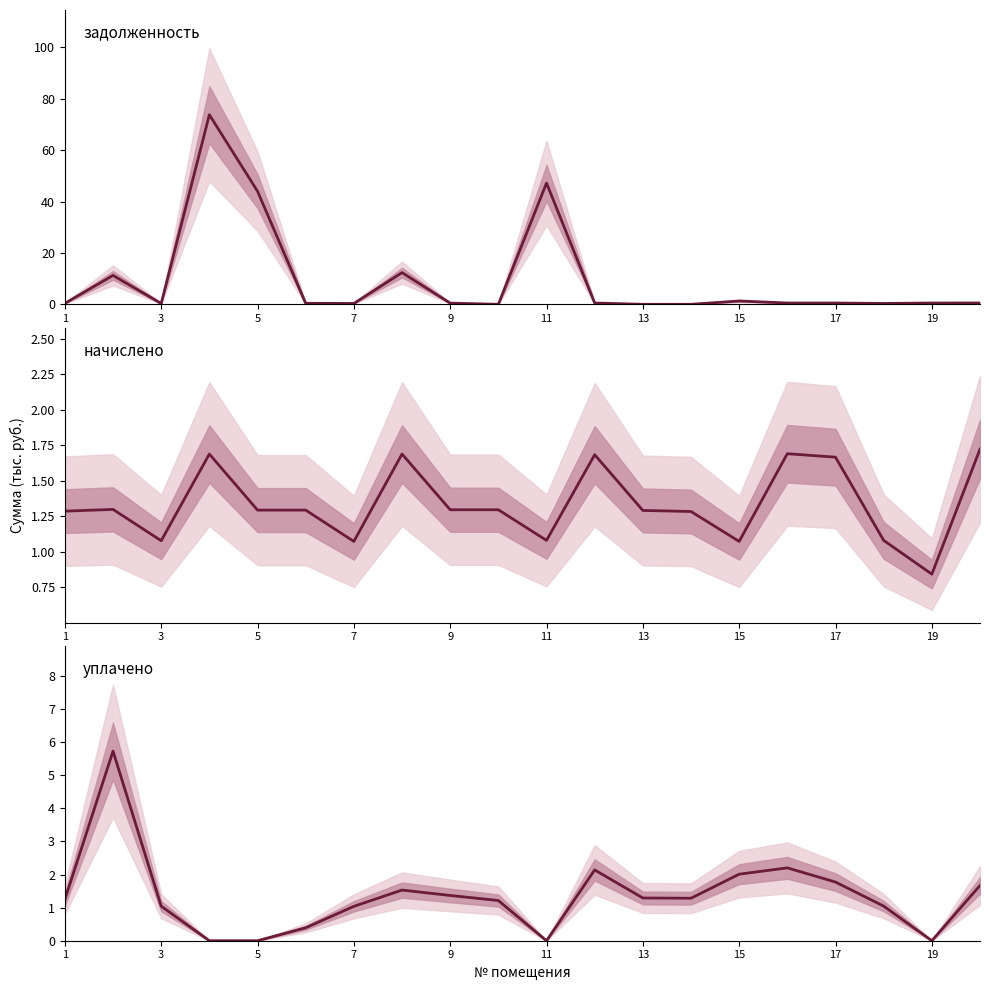

Reading left to right, list all the values displayed in this chart.

задолженность: 0.4	11.2	0.3	73.8	44.0	0.4	0.3	12.3	0.5	0.0	47.2	0.5	0.0	0.0	1.3	0.5	0.5	0.3	0.5	0.5
начислено: 1.3	1.3	1.1	1.7	1.3	1.3	1.1	1.7	1.3	1.3	1.1	1.7	1.3	1.3	1.1	1.7	1.7	1.1	0.8	1.7
уплачено: 1.2	5.7	1.0	0.0	0.0	0.4	1.0	1.5	1.4	1.2	0.0	2.1	1.3	1.3	2.0	2.2	1.8	1.0	0.0	1.7